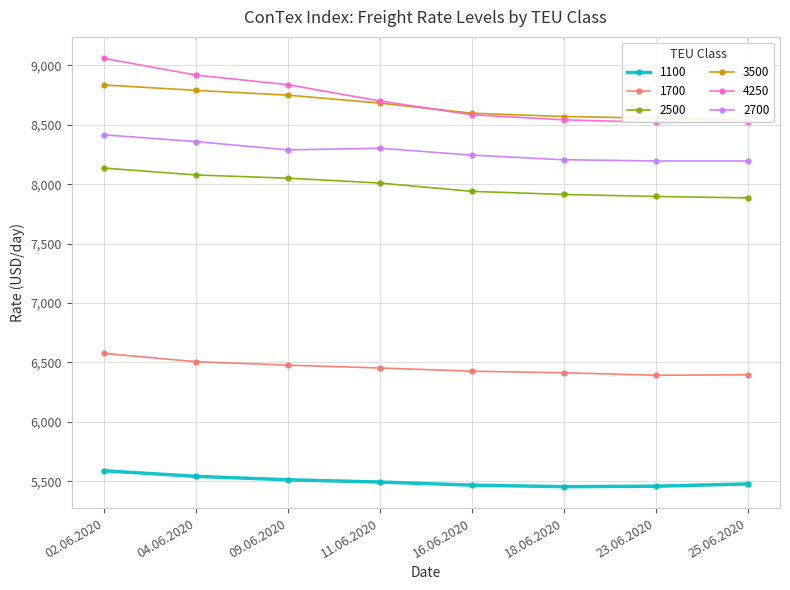

Which series has the largest total across all categories?

4250